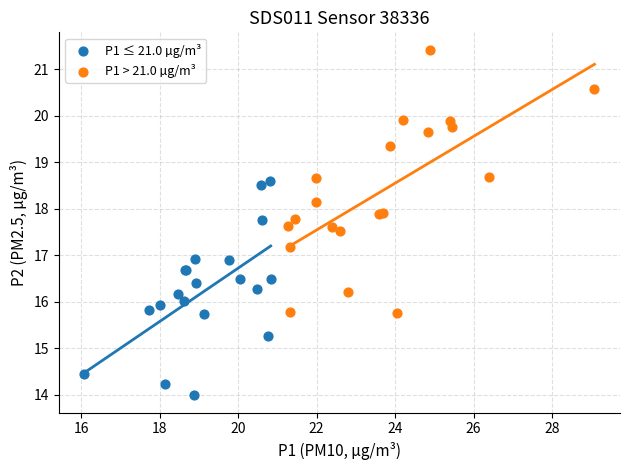

Which series has the widest spread of Y values?

P1 > 21.0 µg/m³